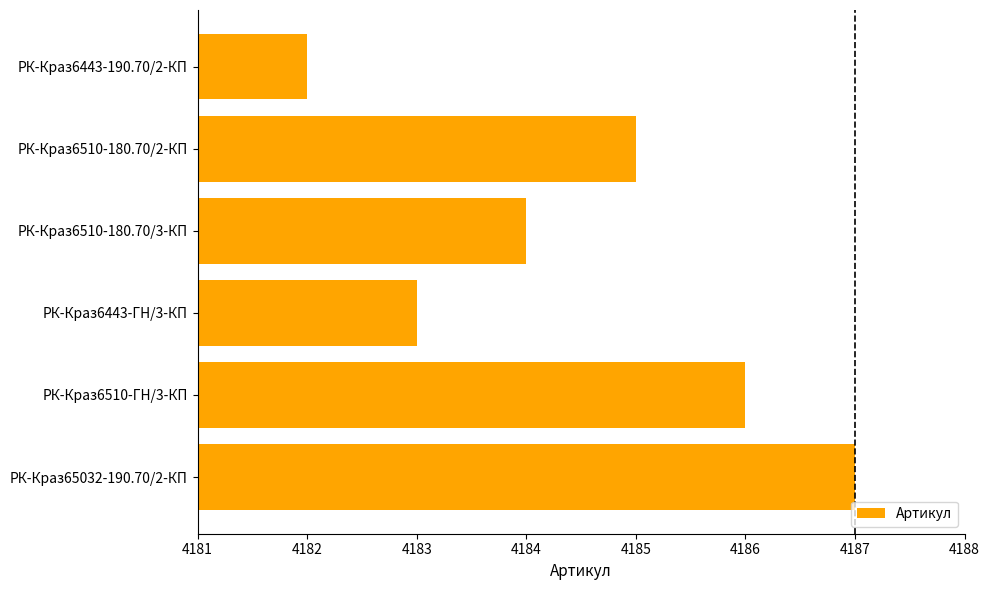

What value does the data have at РК-Краз6443-190.70/2-КП?

4182